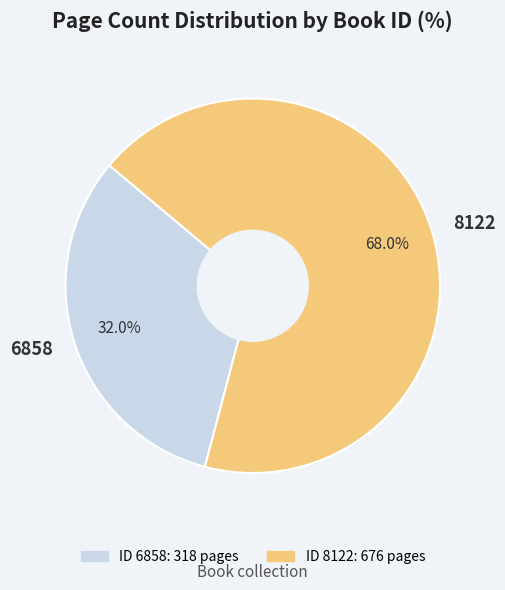

Rank the categories by value from lowest to highest.

6858, 8122